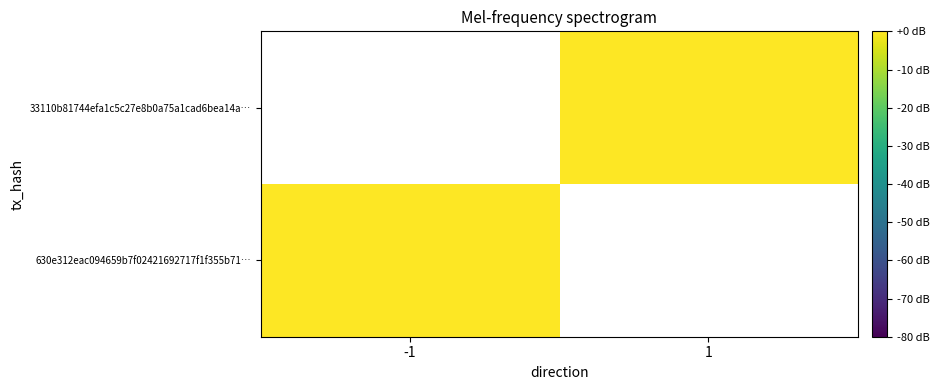

Rank the series by their maximum value, from lowest to highest.

630e312eac094659b7f02421692717f1f355b71…, 33110b81744efa1c5c27e8b0a75a1cad6bea14a…